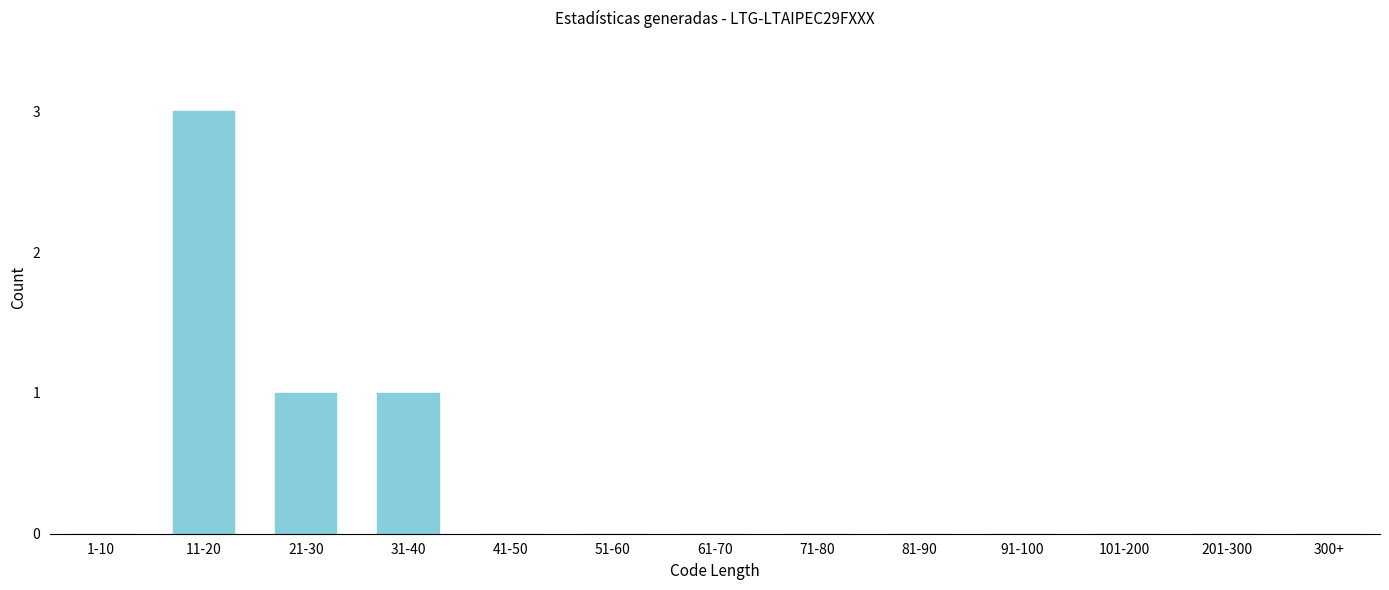

Reading right to left, list all the values displayed in this chart.

300+=0	201-300=0	101-200=0	91-100=0	81-90=0	71-80=0	61-70=0	51-60=0	41-50=0	31-40=1	21-30=1	11-20=3	1-10=0